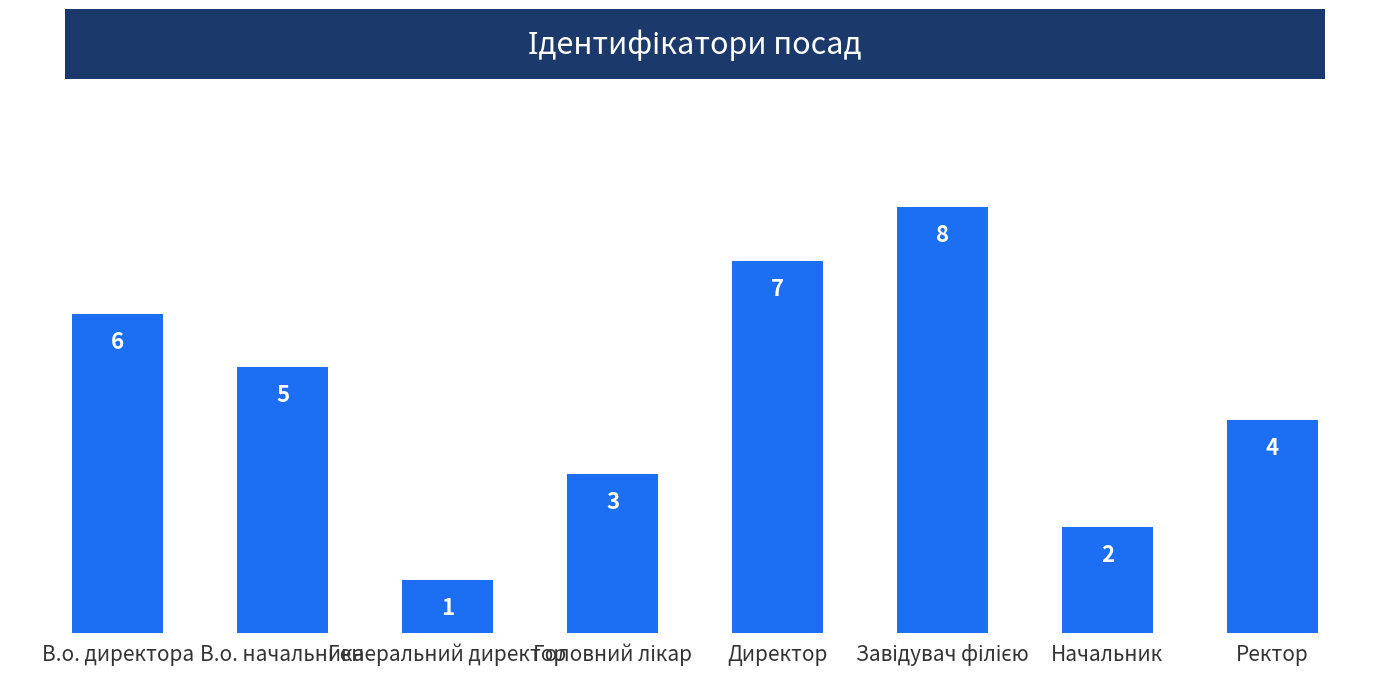

The chart shows a value of 1 at Ректор. True or false?

False